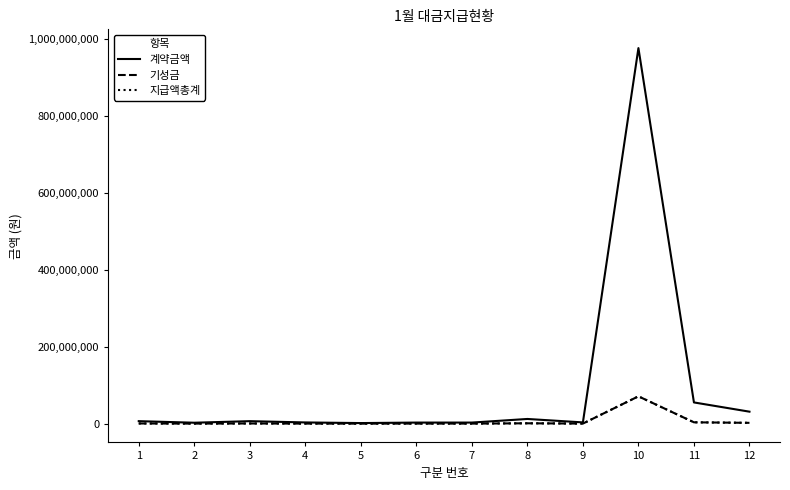

Is this an area chart (filled region under the line)?

No